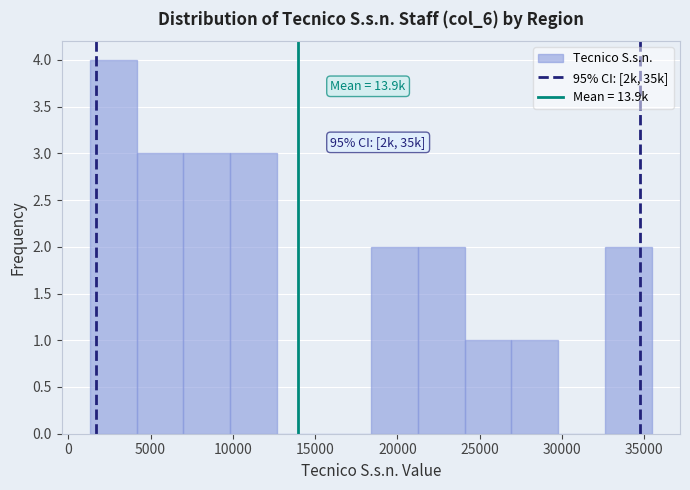

Over which range of the x-axis is the bar tallest?

1500 to 4000